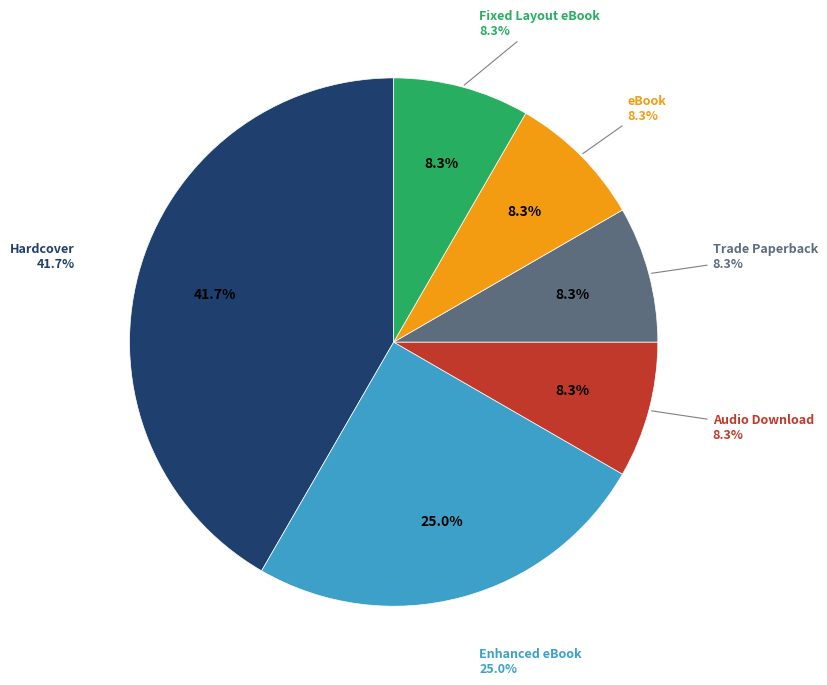

Is Fixed Layout eBook the majority of the pie?

No